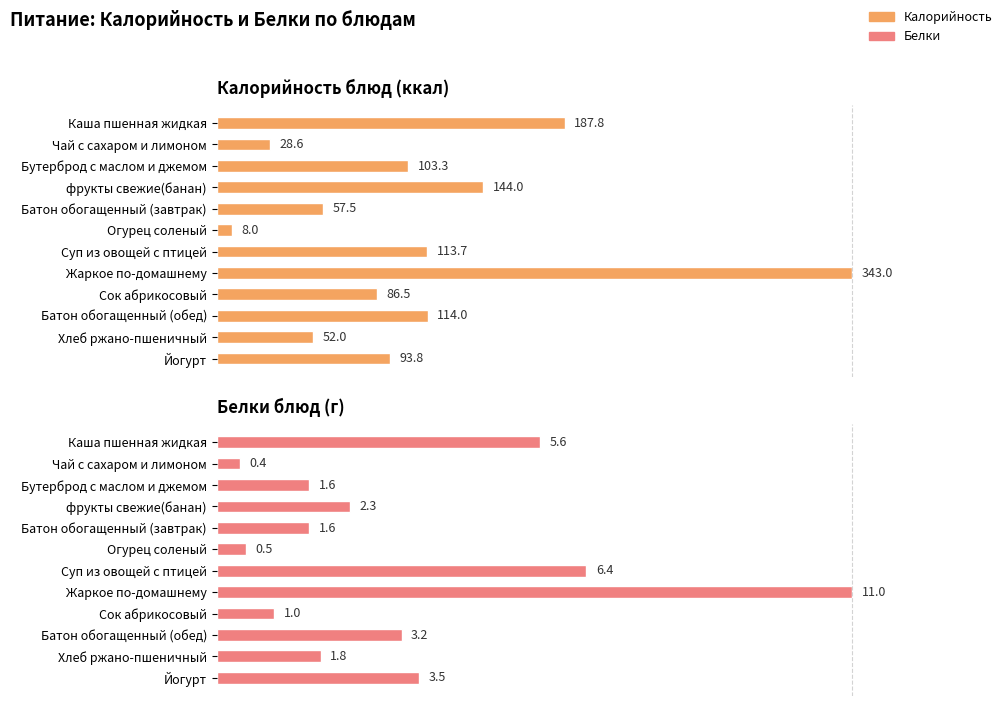

Is the value of Белки at Сок абрикосовый greater than the value of Калорийность at Каша пшенная жидкая?

No